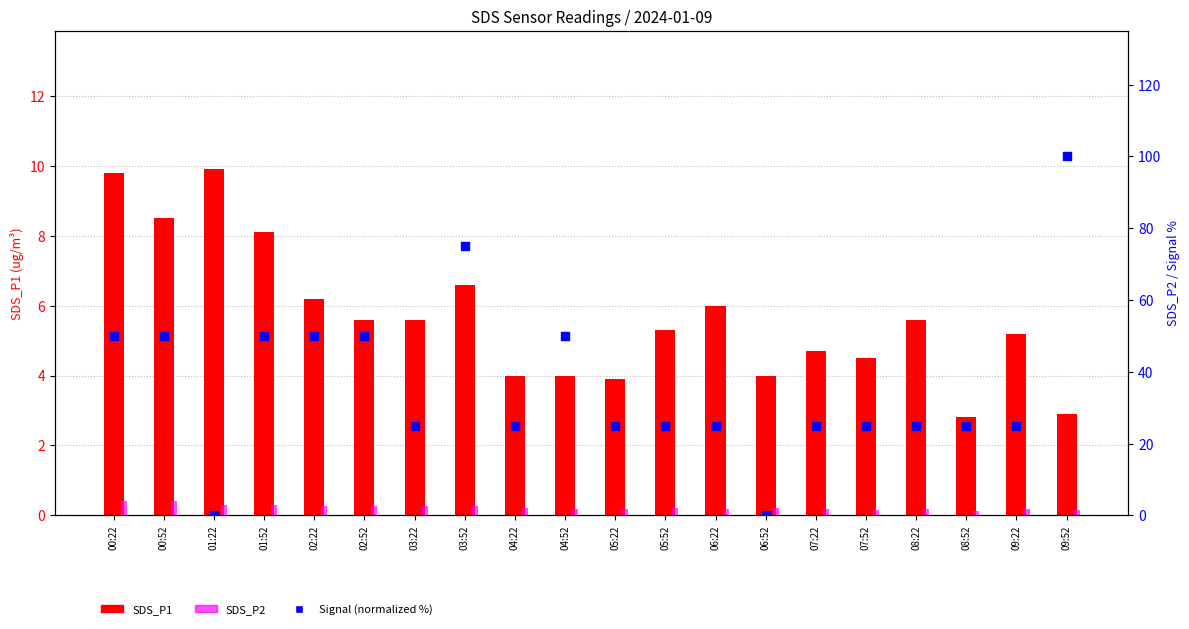

Is the value of SDS_P1 at 08:22 greater than the value of Signal (normalized %) at 04:52?

No